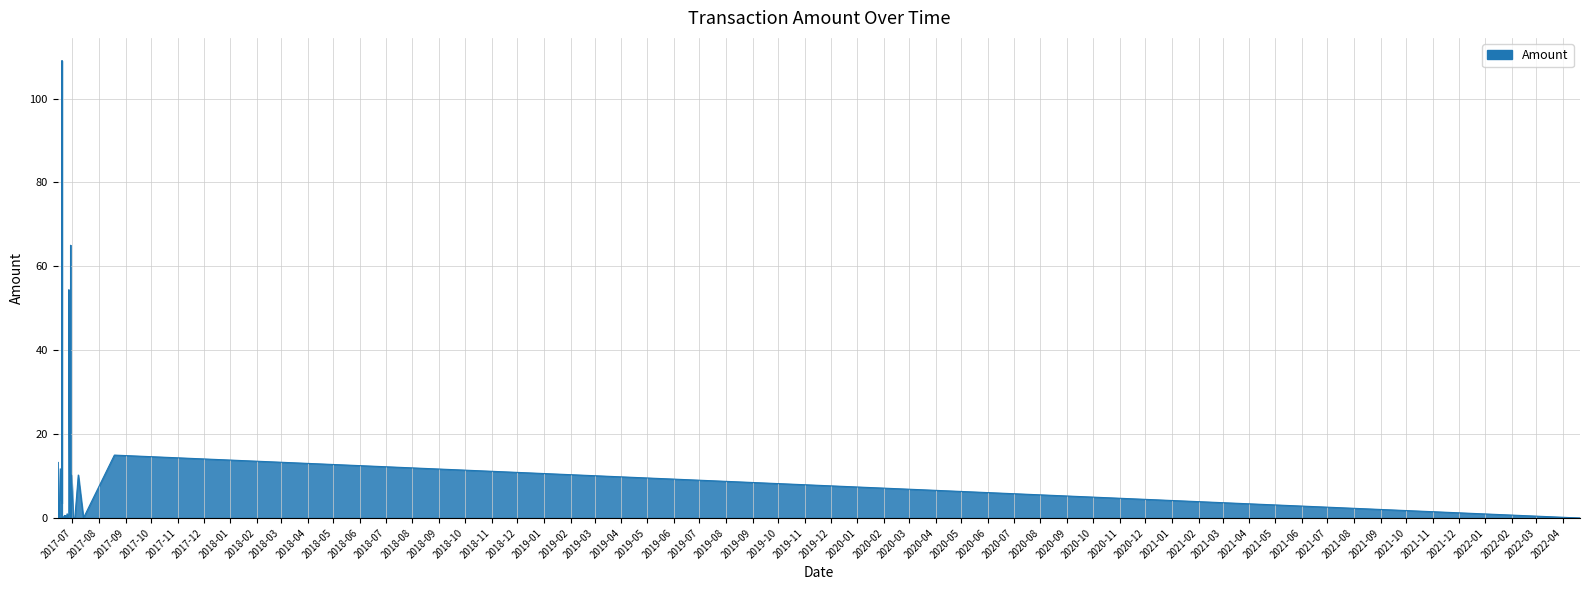

How many values are above zero?

20